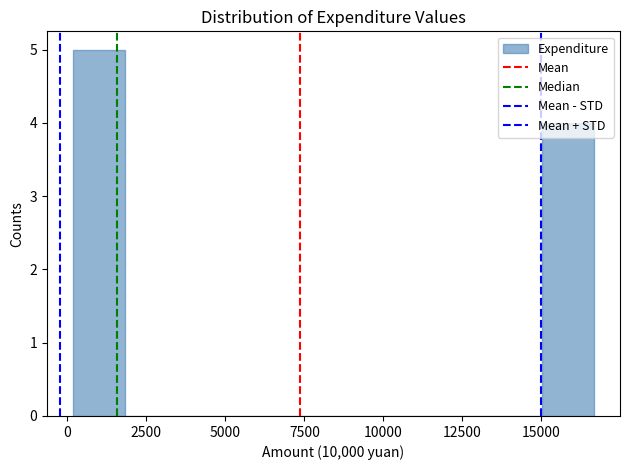

Read against the x-axis, roughly where is the centre of the tallest bar?

1000